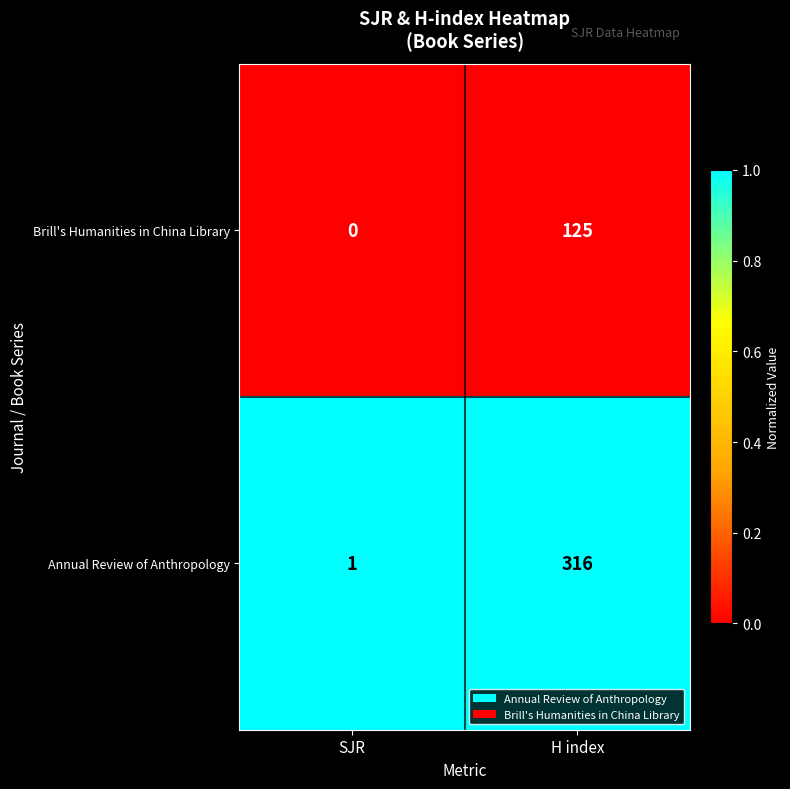

What is the sum of all Annual Review of Anthropology values?

317